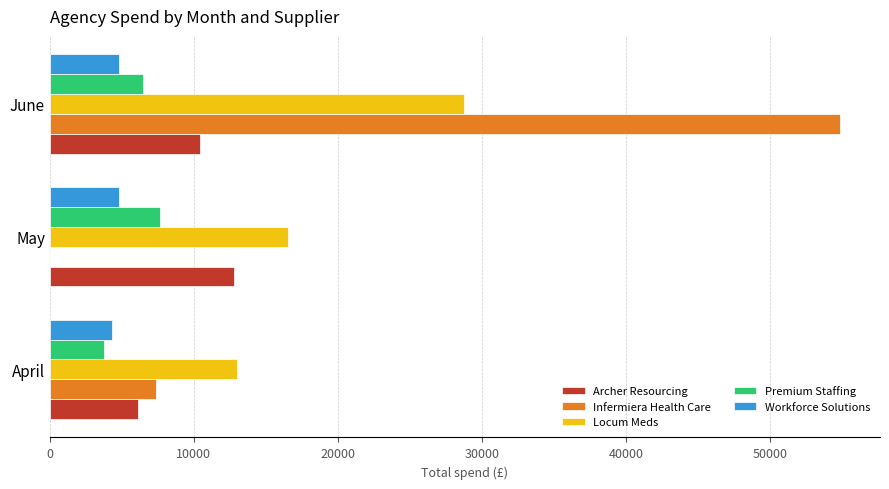

How many data points does each series have?

3